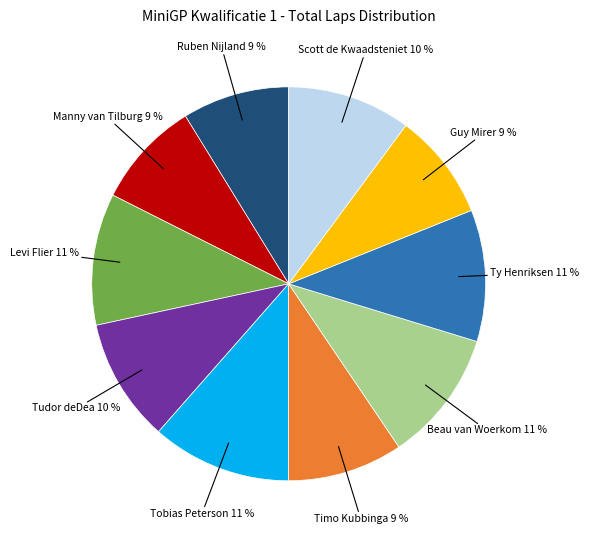

To the nearest percent, what is the average slice percentage?

10%